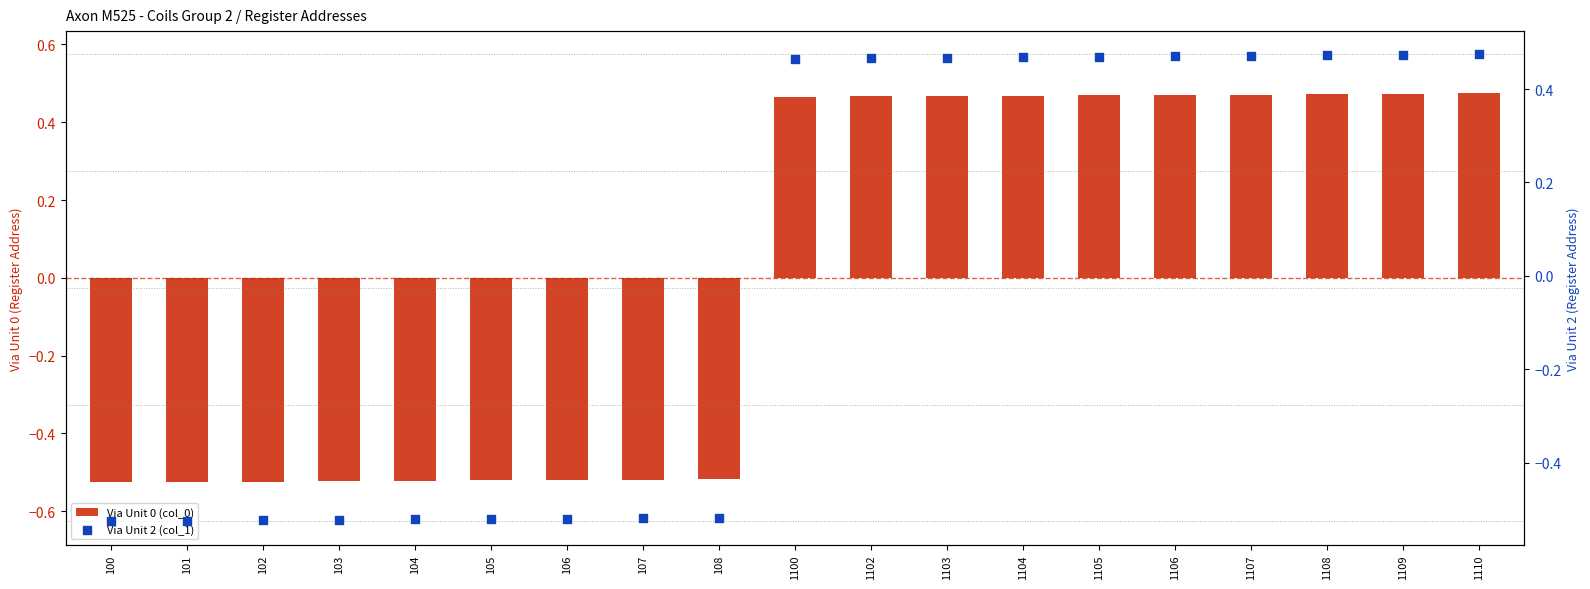

Is the value of Via Unit 2 (col_1) at 102 greater than the value of Via Unit 0 (col_0) at 1110?

No